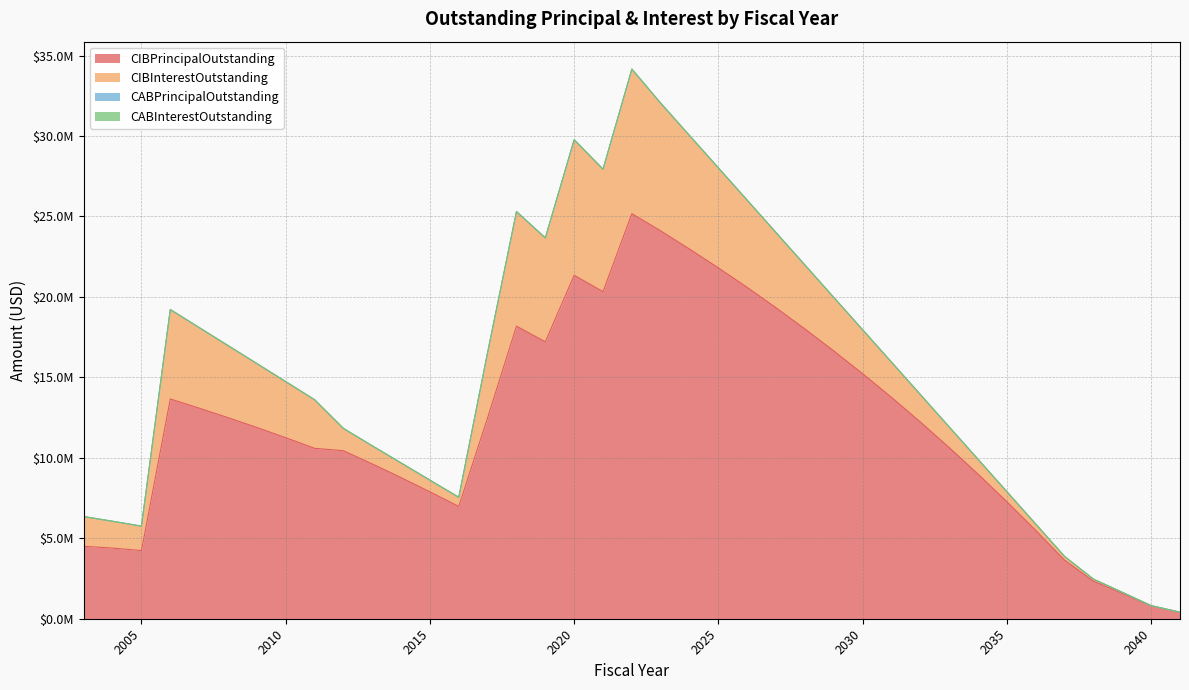

Does the chart display data point markers on the line(s)?

No